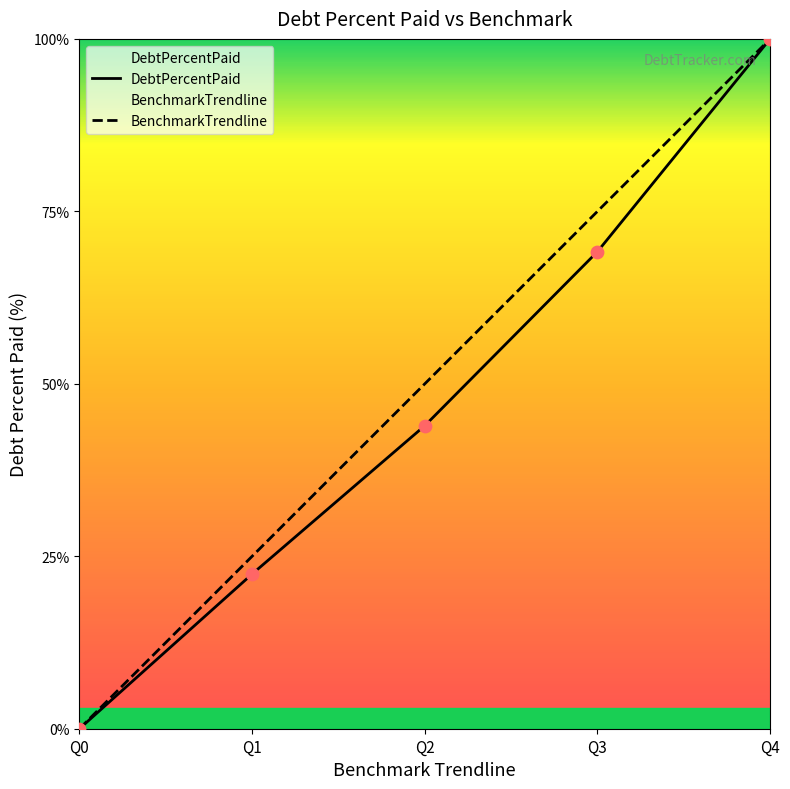

Is the value of BenchmarkTrendline at Q1 greater than the value of DebtPercentPaid at Q3?

No